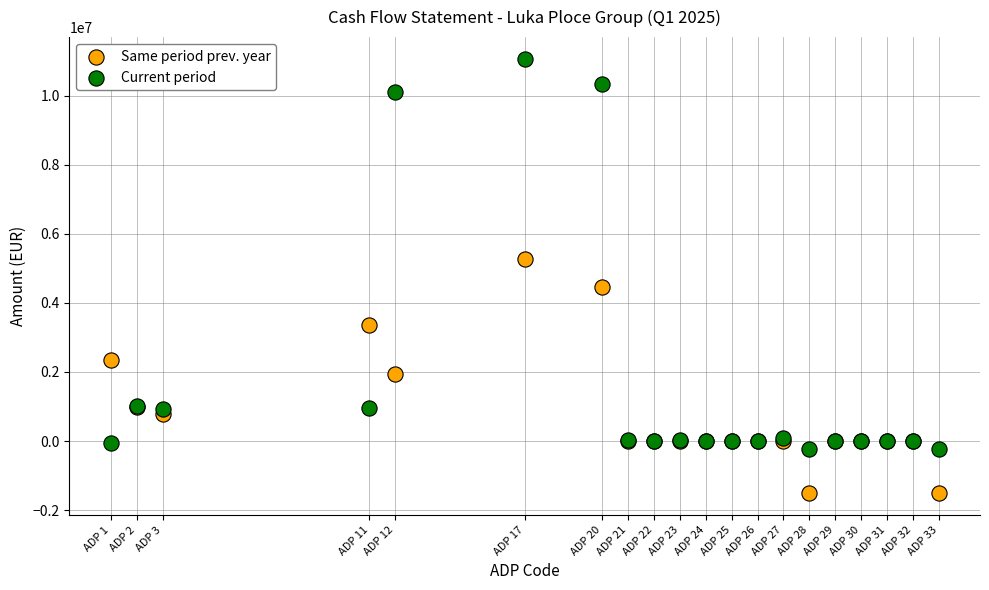

Across all series, what Y value is closest to 4778454?

4466436